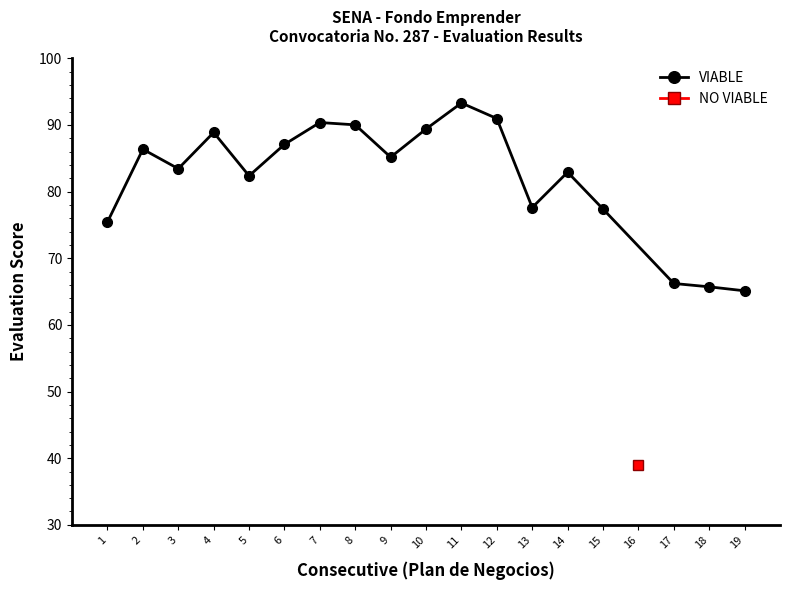

True or false: VIABLE has more than 0 points higher than both neighbors.

True